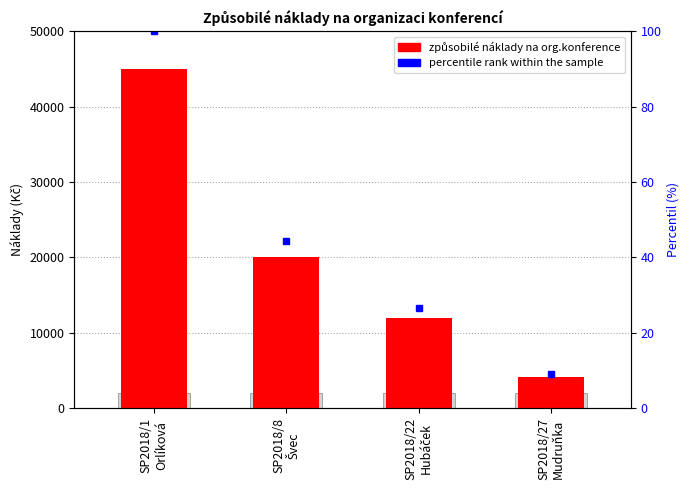

How many values are between 12021 and 45000?

3